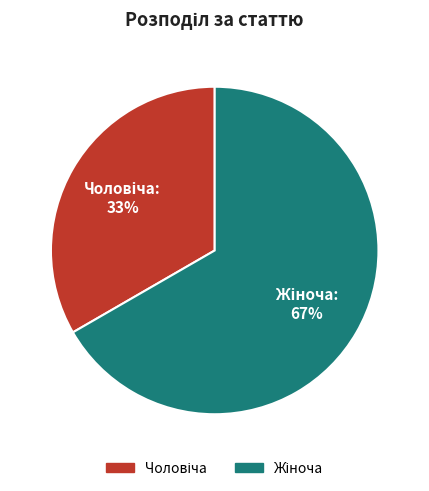

To the nearest percent, what is the average slice percentage?

50%